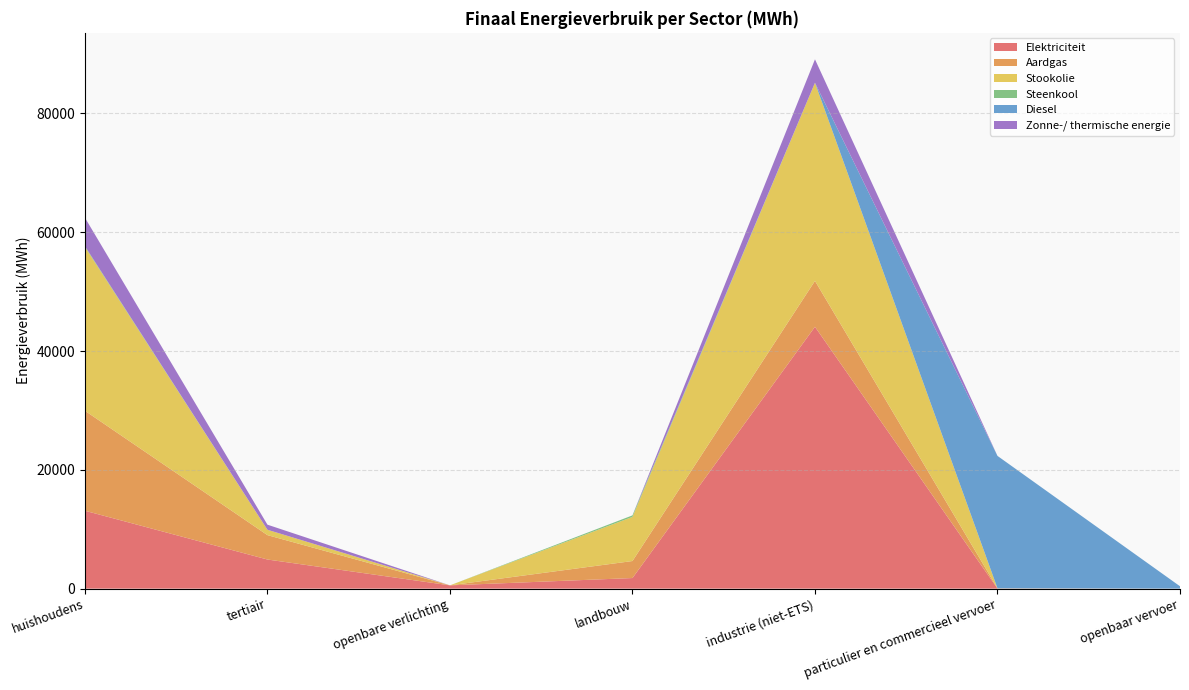

Reading left to right, extract all data points from this chart.

Elektriciteit: 13113.4	4902.6	552.3	1782.6	44082.2	18.5	4.2
Aardgas: 16831.5	4104.7	0.0	2864.3	7724.6	33.1	0.0
Stookolie: 27571.2	905.3	0.0	7426.1	33356.7	0.0	0.0
Steenkool: 132.7	0.0	0.0	258.3	0.2	0.0	0.0
Diesel: 0.0	0.0	0.0	0.0	0.0	22292.3	393.9
Zonne-/ thermische energie: 4798.1	854.6	0.0	0.0	3942.7	0.0	0.0